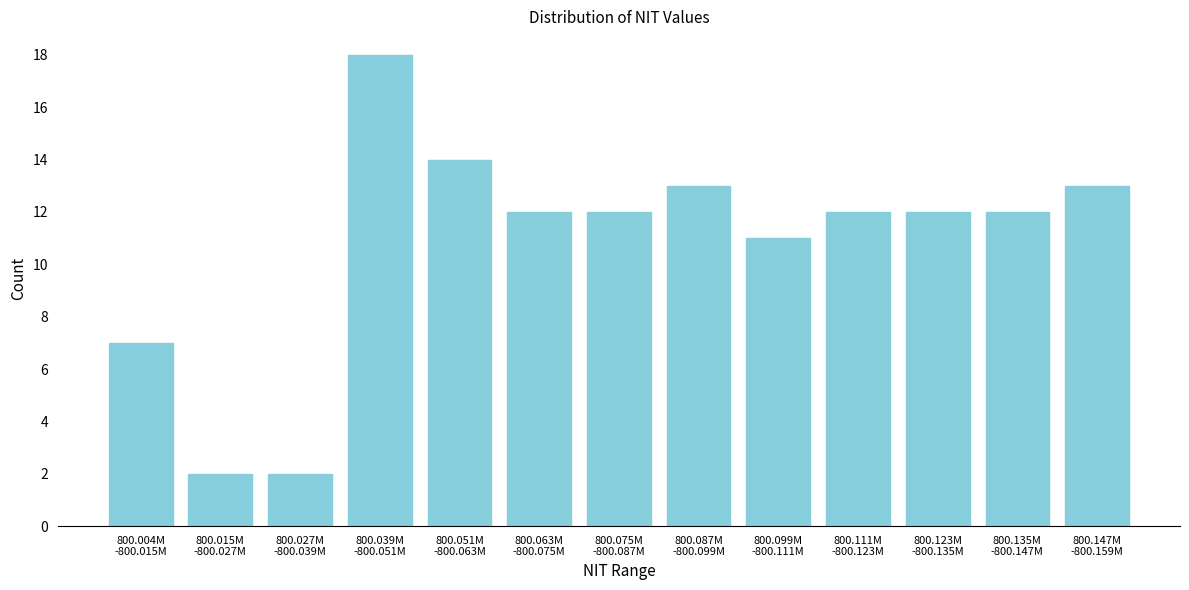

Reading right to left, transcribe all the data shown in this chart.

13	12	12	12	11	13	12	12	14	18	2	2	7